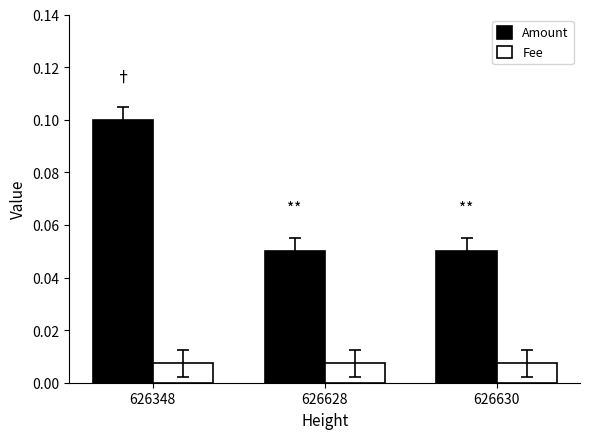

List the series in order of their overall mean, highest first.

Amount, Fee